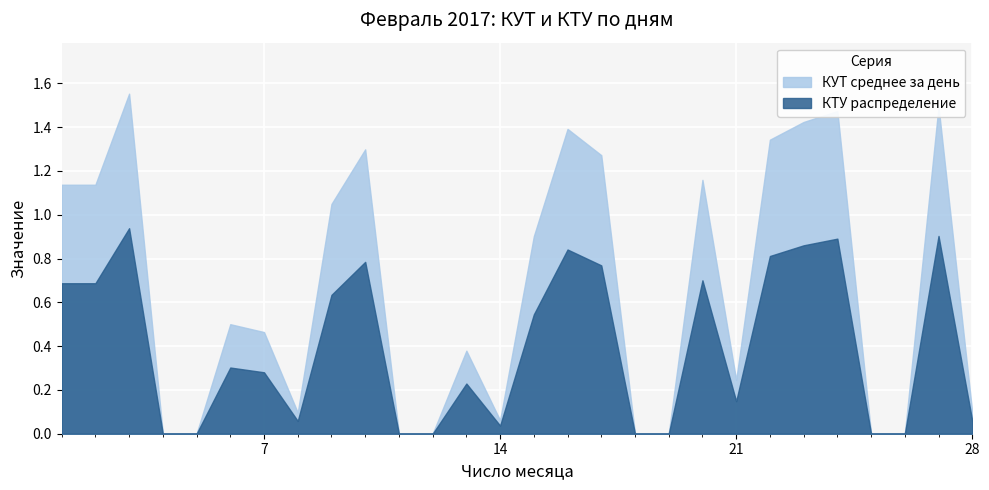

Where is the first local minimum for КУТ среднее за день?

2